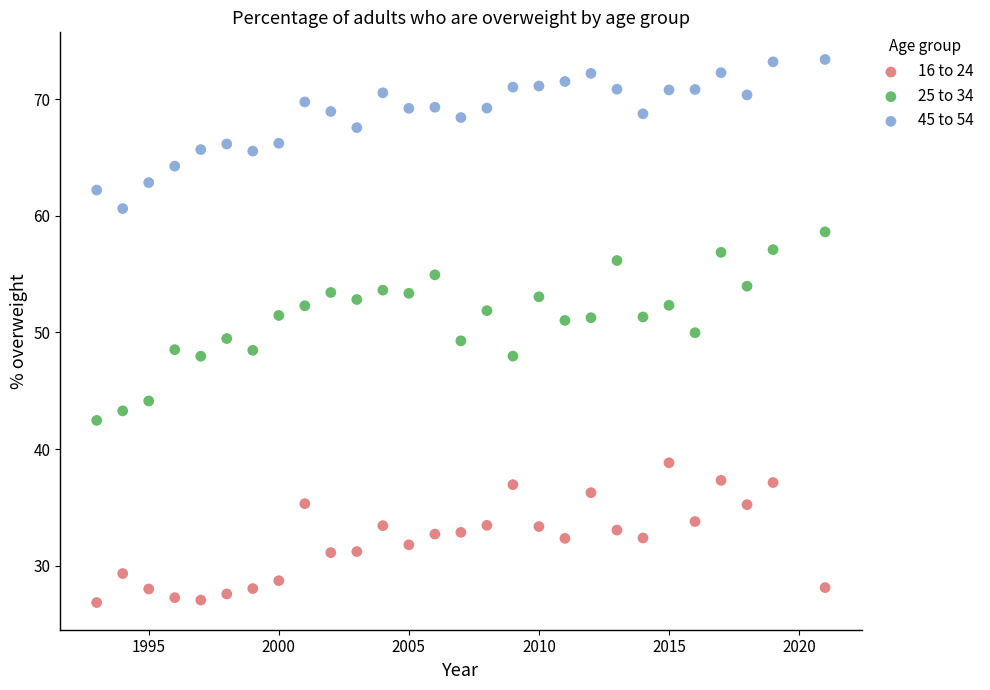

Which series has the largest Y range (max minus min)?

25 to 34